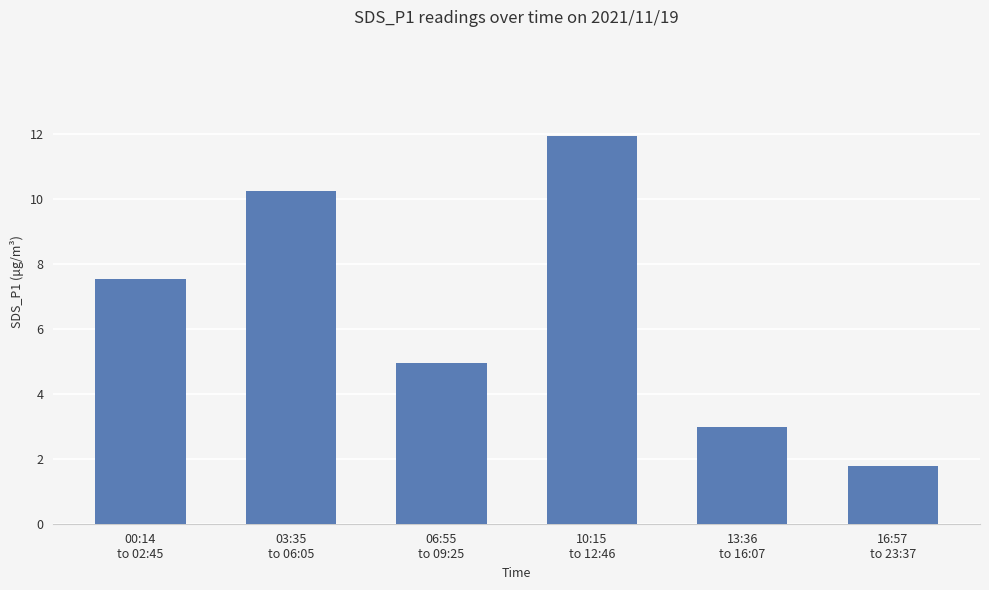

What is the average value?

6.6